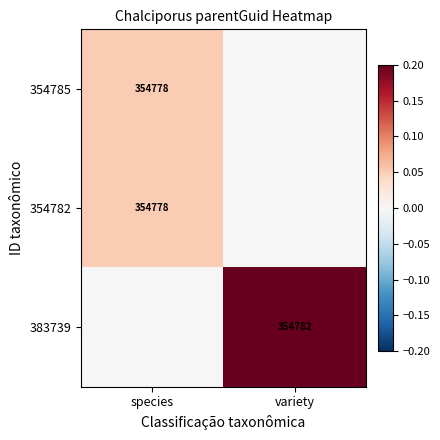

Is the value of 354782 at species greater than the value of 383739 at variety?

No